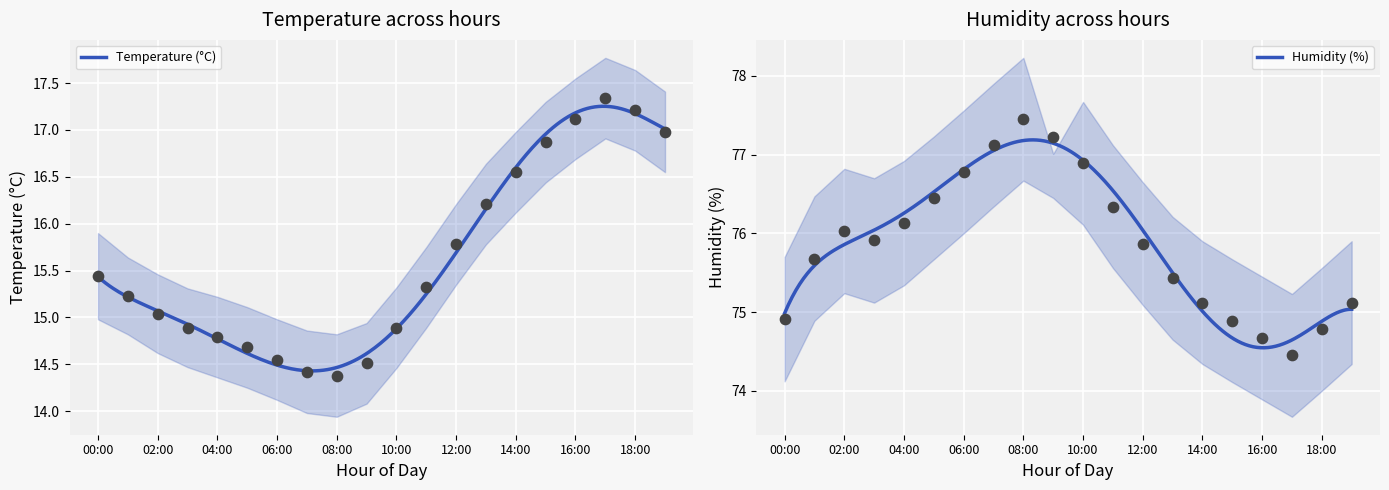

Which series contains the lowest Y value?

temperature